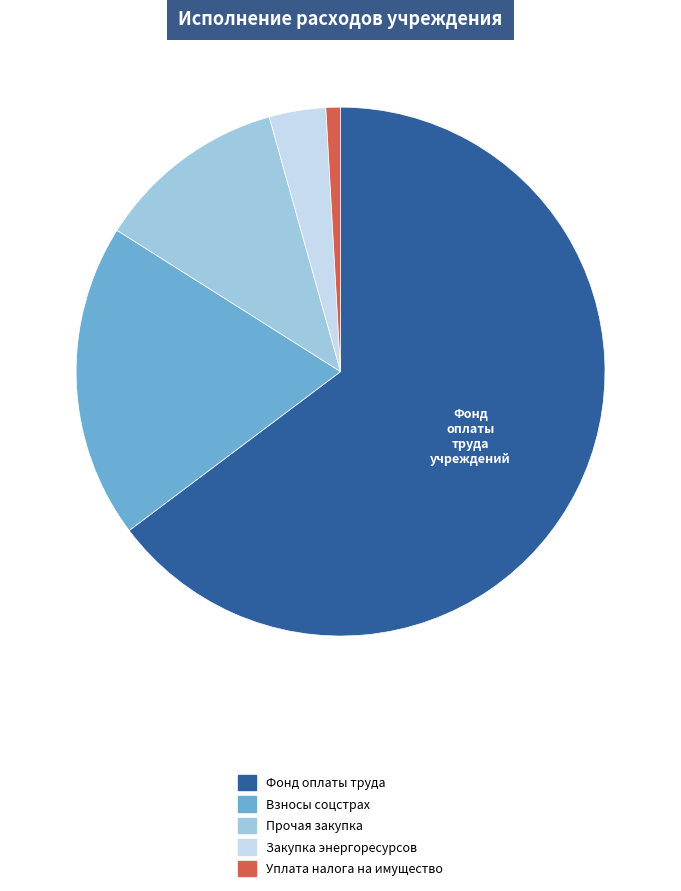

Rank the categories by value from highest to lowest.

Фонд оплаты труда, Взносы соцстрах, Прочая закупка, Закупка энергоресурсов, Уплата налога на имущество